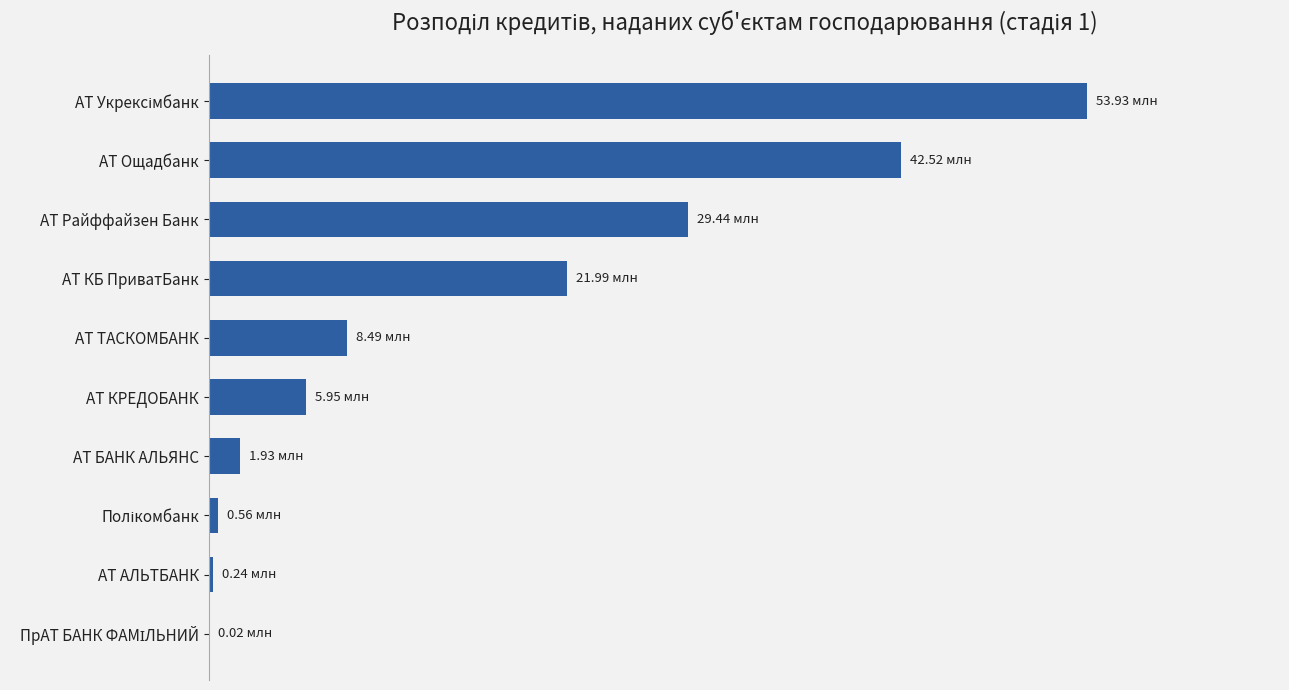

At which label is the value closest to 26973767?

АТ Райффайзен Банк